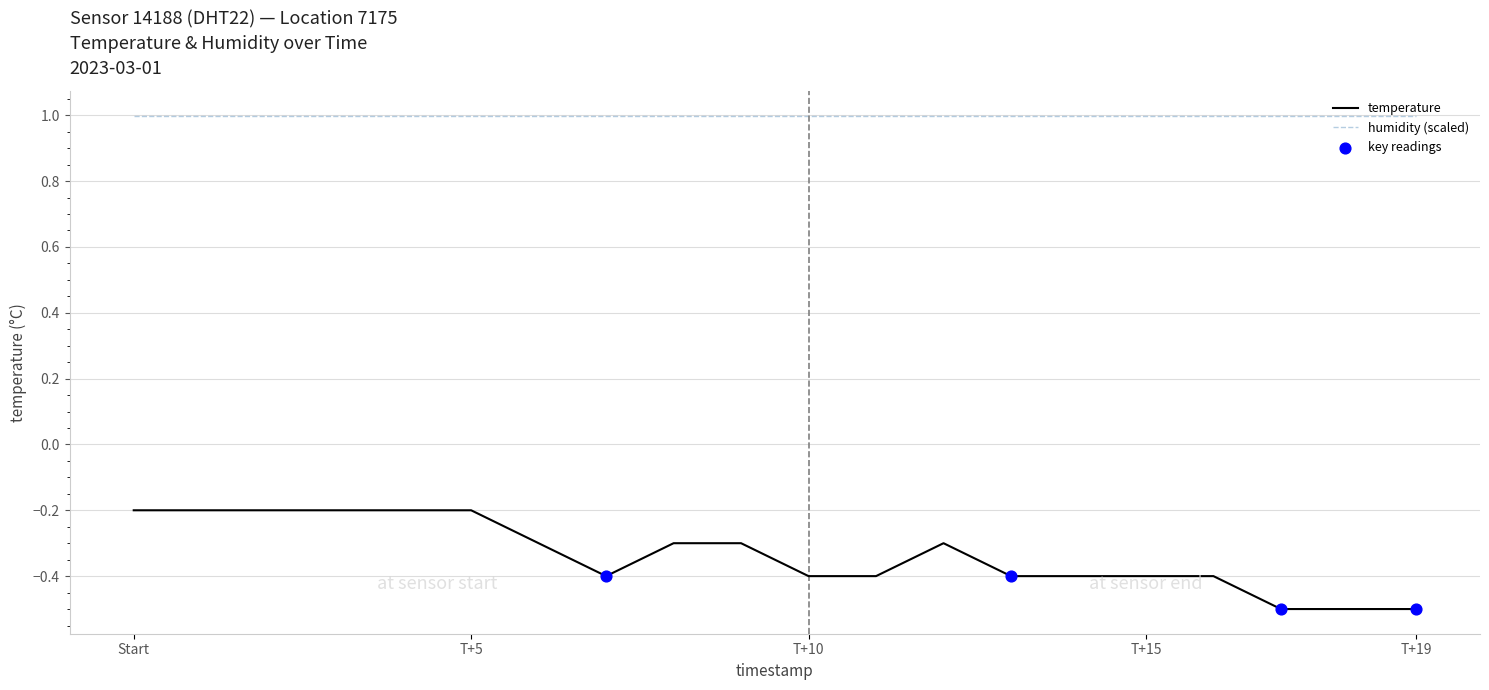

Which series has the largest range (max minus min)?

temperature